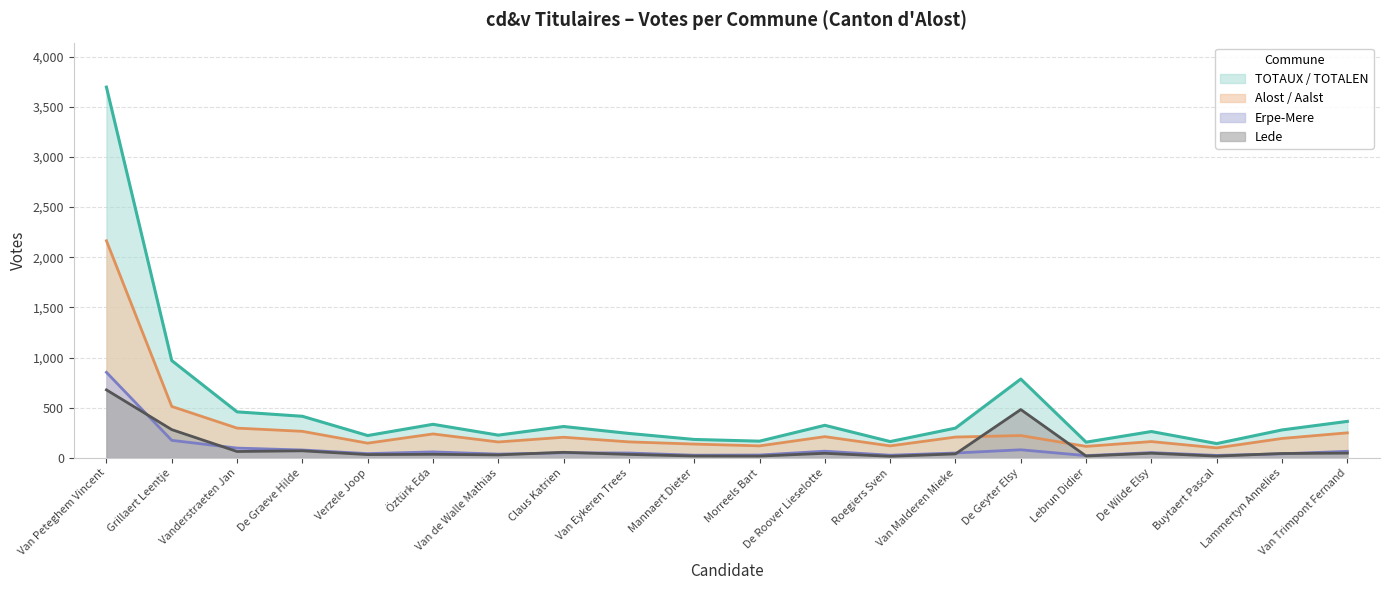

How many lines are shown in the chart?

4